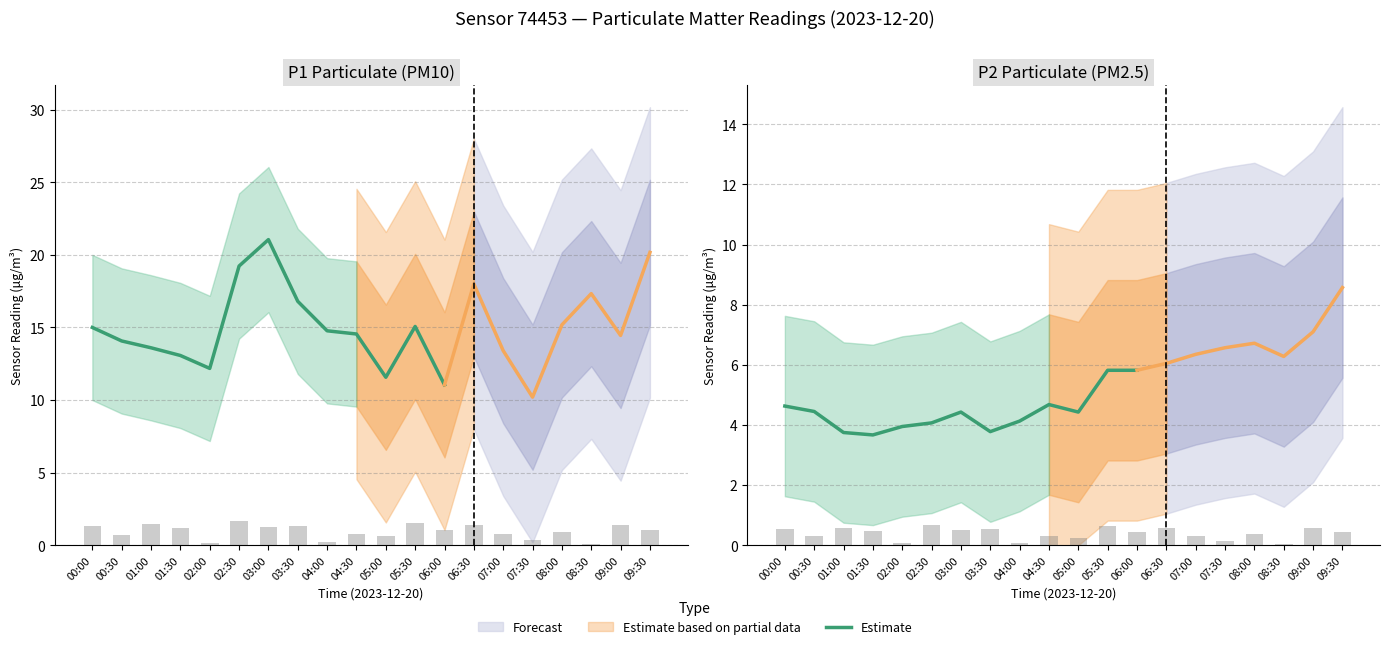

What is the approximate value at 03:00?

4.4